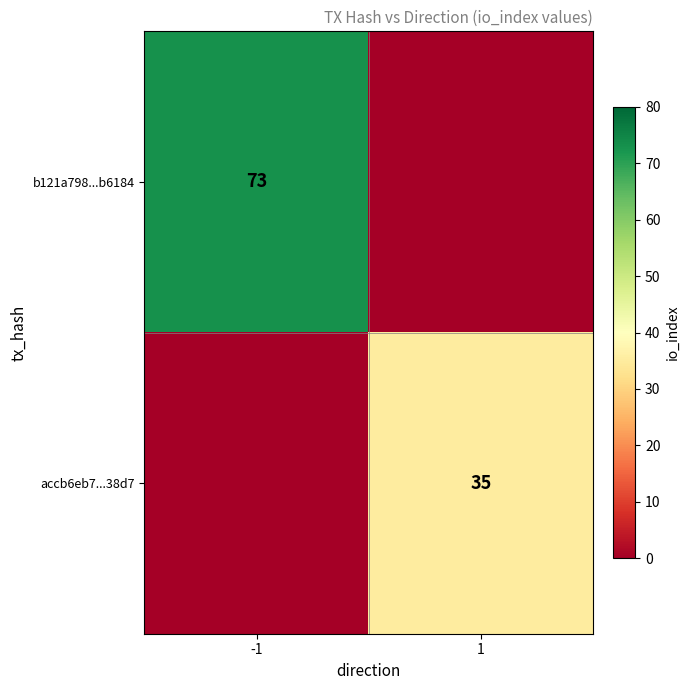

Is it true that b121a798...b6184 equals 104 at -1?

False